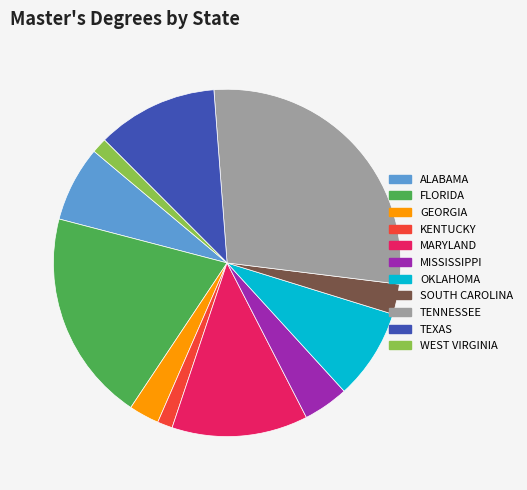

Is TENNESSEE the majority of the pie?

No